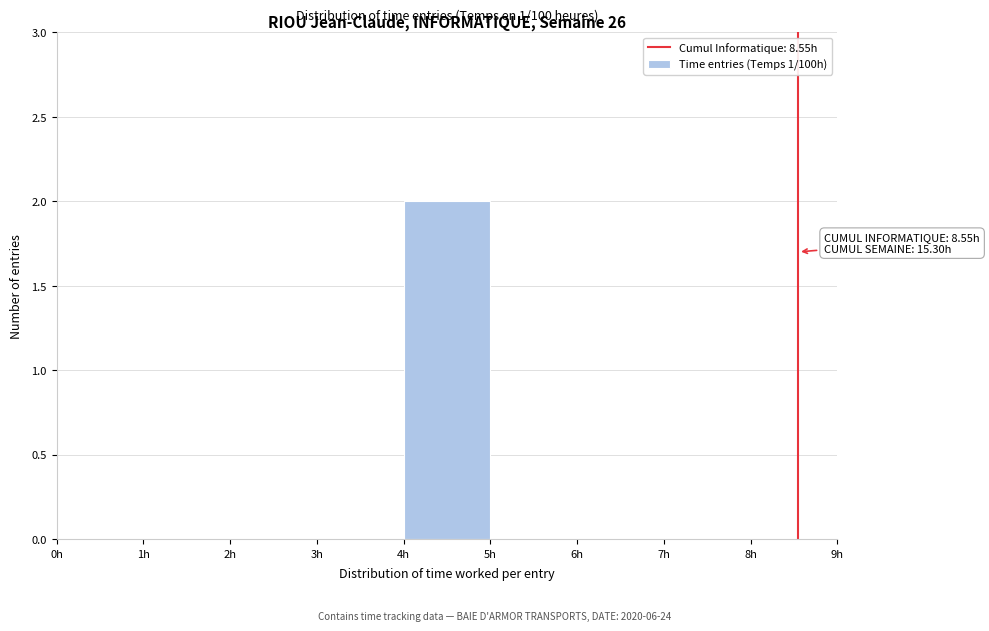

Over which range of the x-axis is the bar tallest?

4 to 5